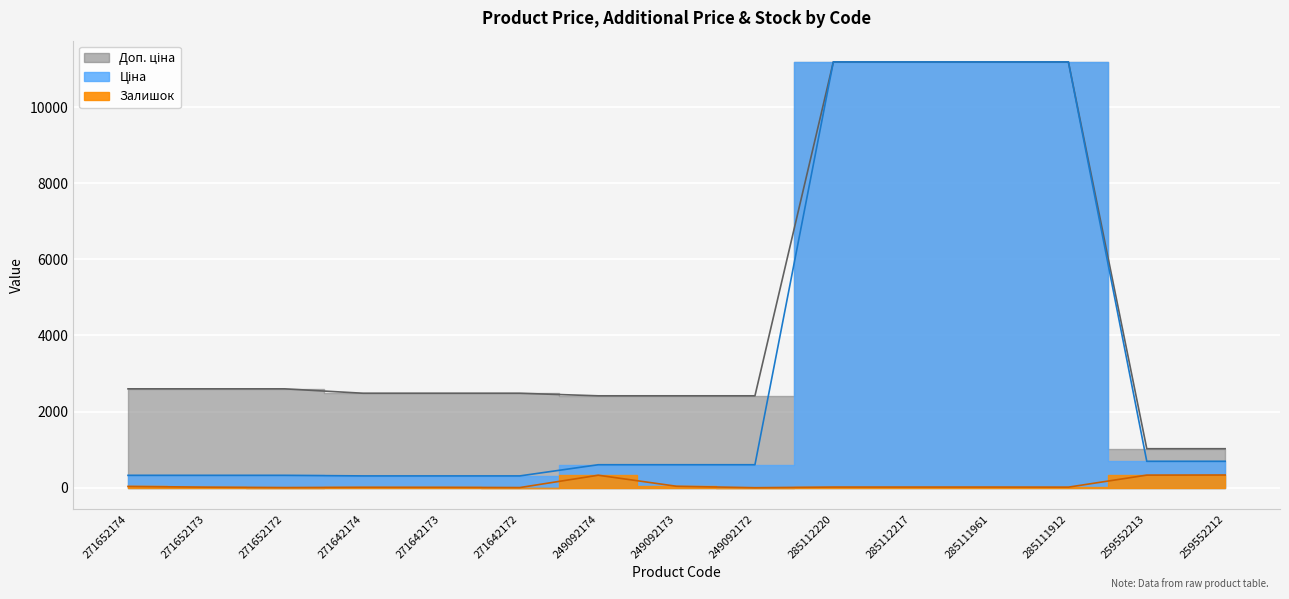

Reading left to right, extract all data points from this chart.

Ціна: 324.8	324.8	324.8	310.3	310.3	310.3	603.7	603.7	603.7	11188.2	11188.2	11188.2	11188.2	693.7	693.7
Доп. ціна: 2598.3	2598.3	2598.3	2482.4	2482.4	2482.4	2414.8	2414.8	2414.8	11188.2	11188.2	11188.2	11188.2	1024.6	1024.6
Залишок: 34.0	15.0	4.0	11.0	10.0	4.0	328.0	38.0	0.0	17.0	17.0	17.0	15.0	331.0	334.0